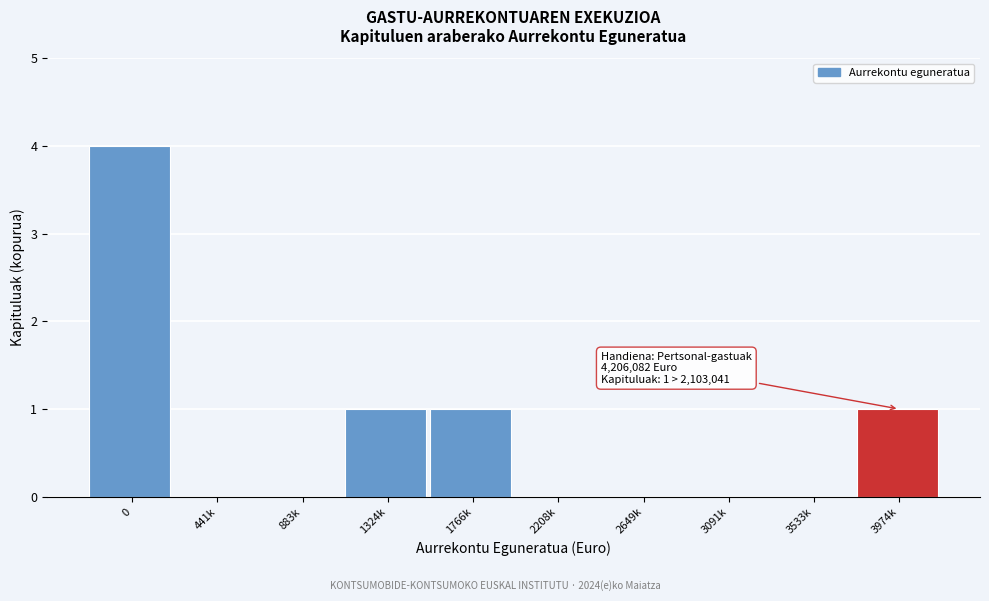

Reading left to right, transcribe all the data shown in this chart.

0=4	441k=0	883k=0	1324k=1	1766k=1	2208k=0	2649k=0	3091k=0	3533k=0	3974k=1